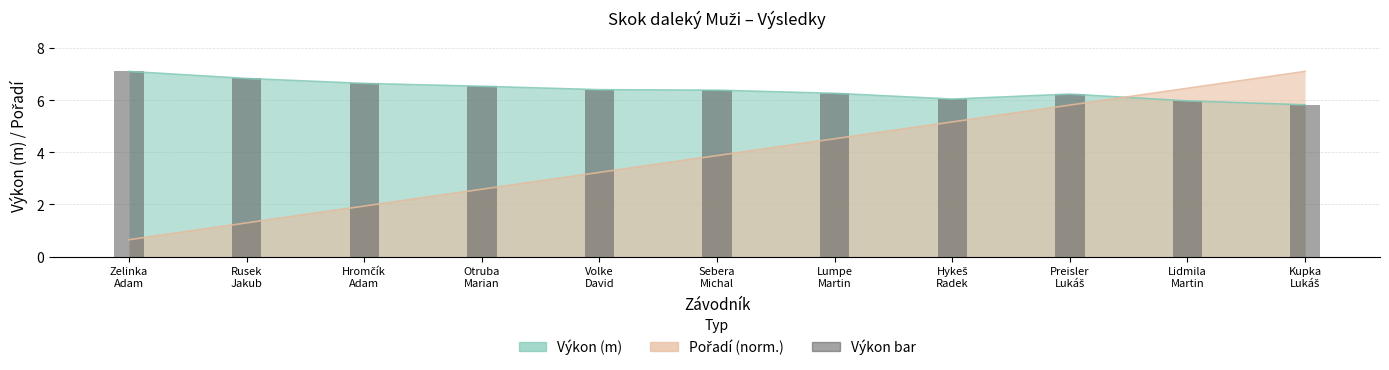

What is the change in value from Zelinka
Adam to Hykeš
Radek?

-1.1